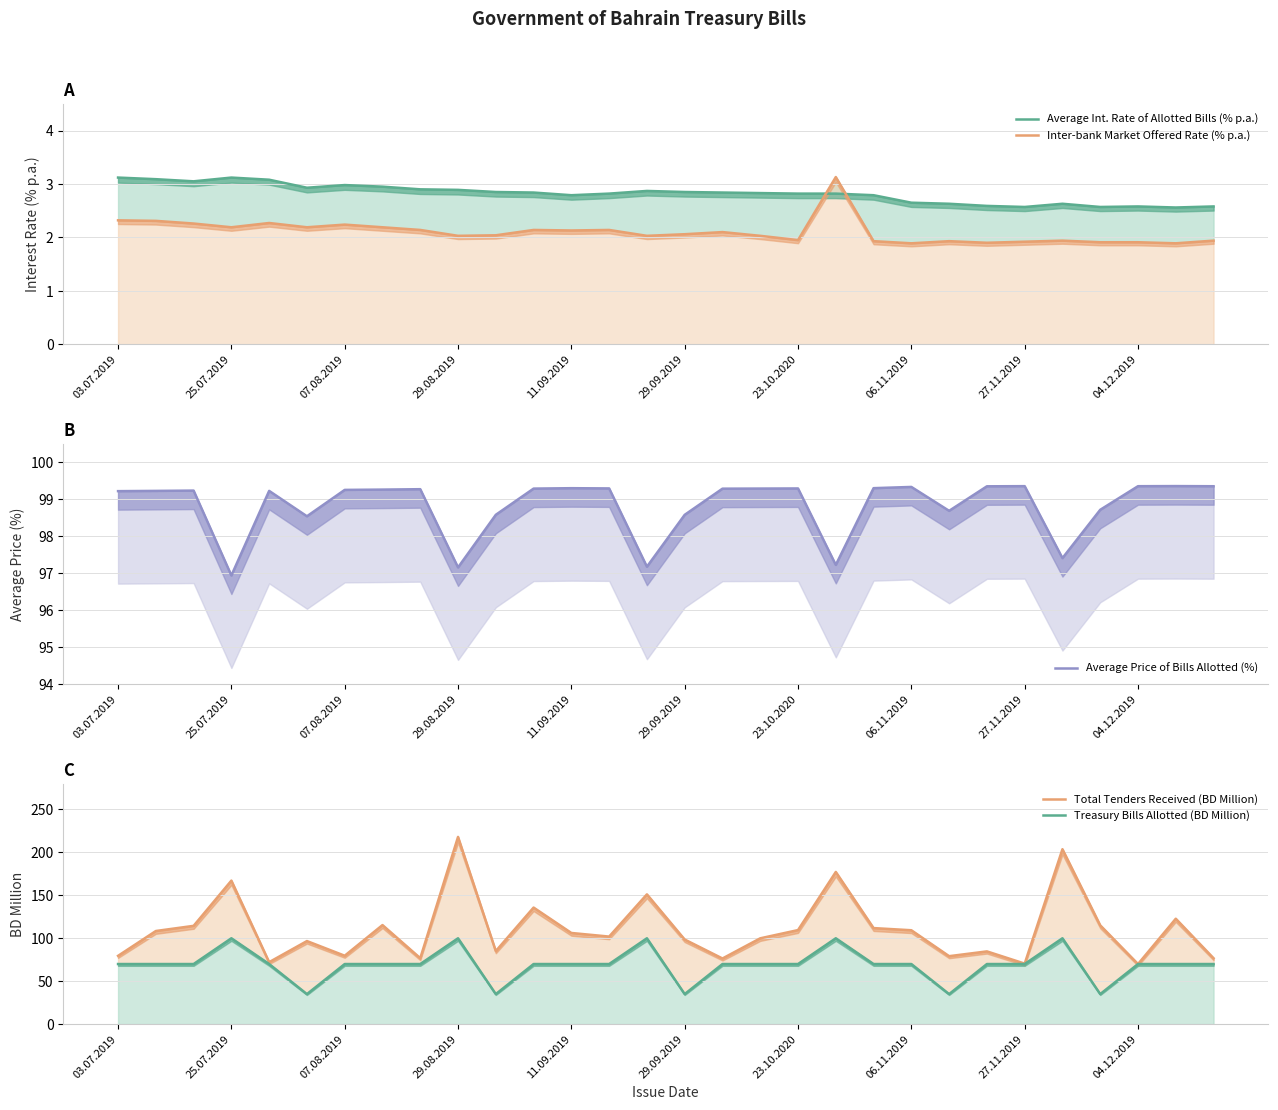

Rank the series at 17 from highest to lowest value.

Total Tenders Received (BD Million), Average Price of Bills Allotted (%), Treasury Bills Allotted (BD Million), Average Int. Rate of Allotted Bills (% p.a.), Inter-bank Market Offered Rate (% p.a.)